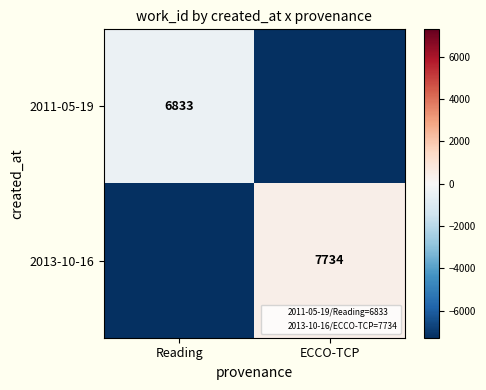

The value of 2011-05-19 at Reading is 6833.0. True or false?

True